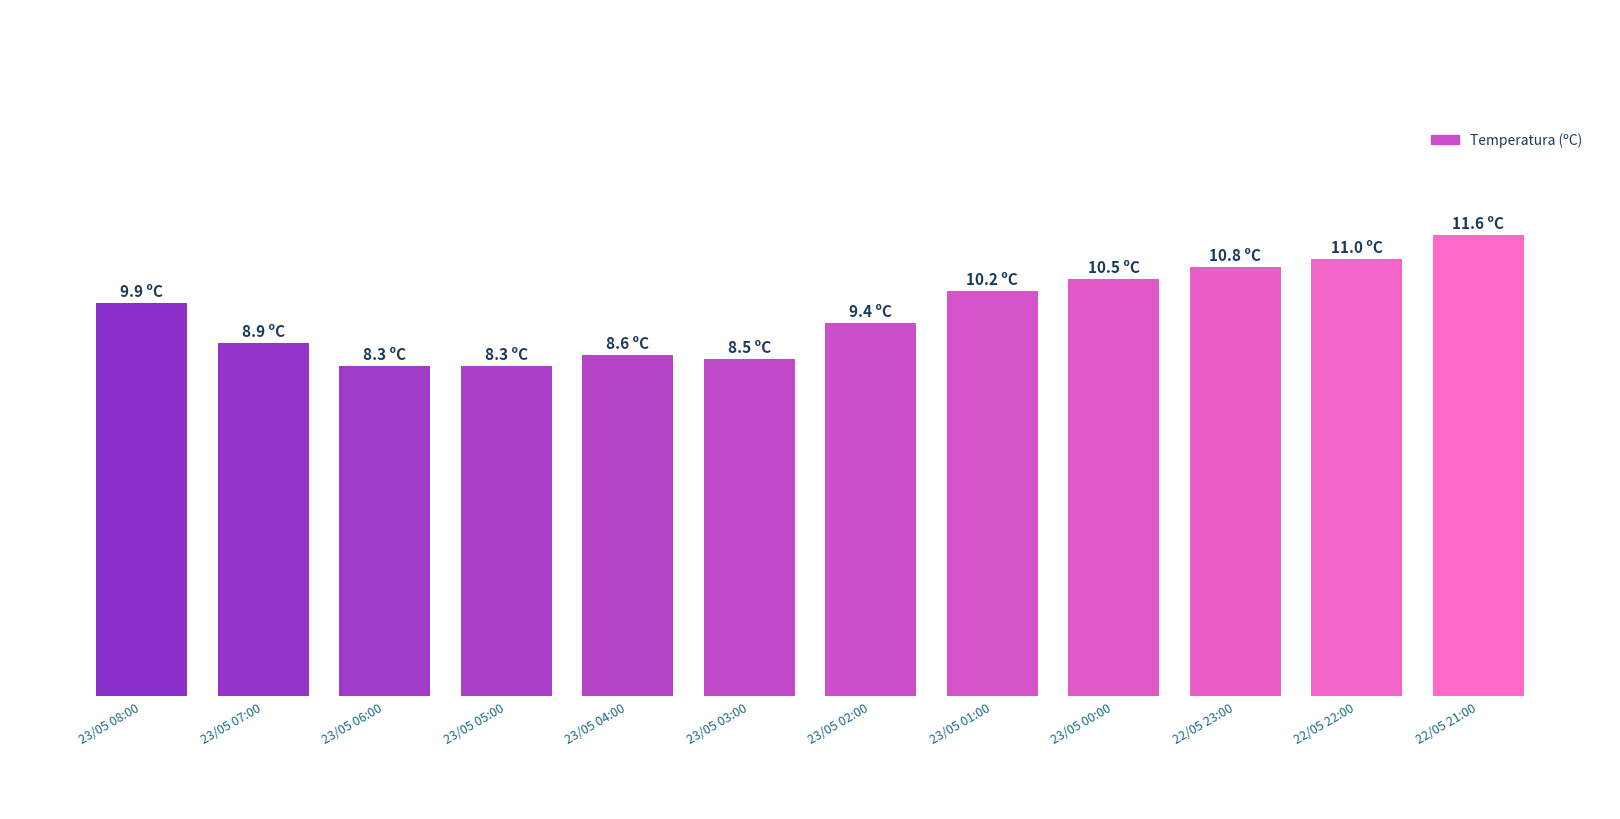

What is the smallest value displayed?

8.3